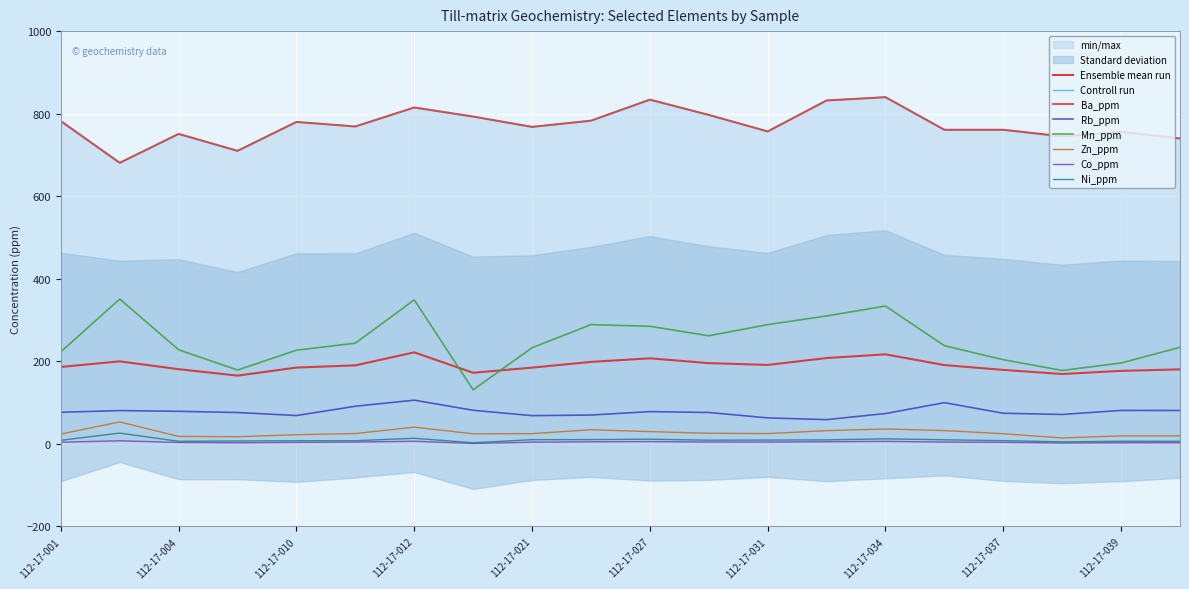

What is the total value across all series at 112-17-039?

1062.1